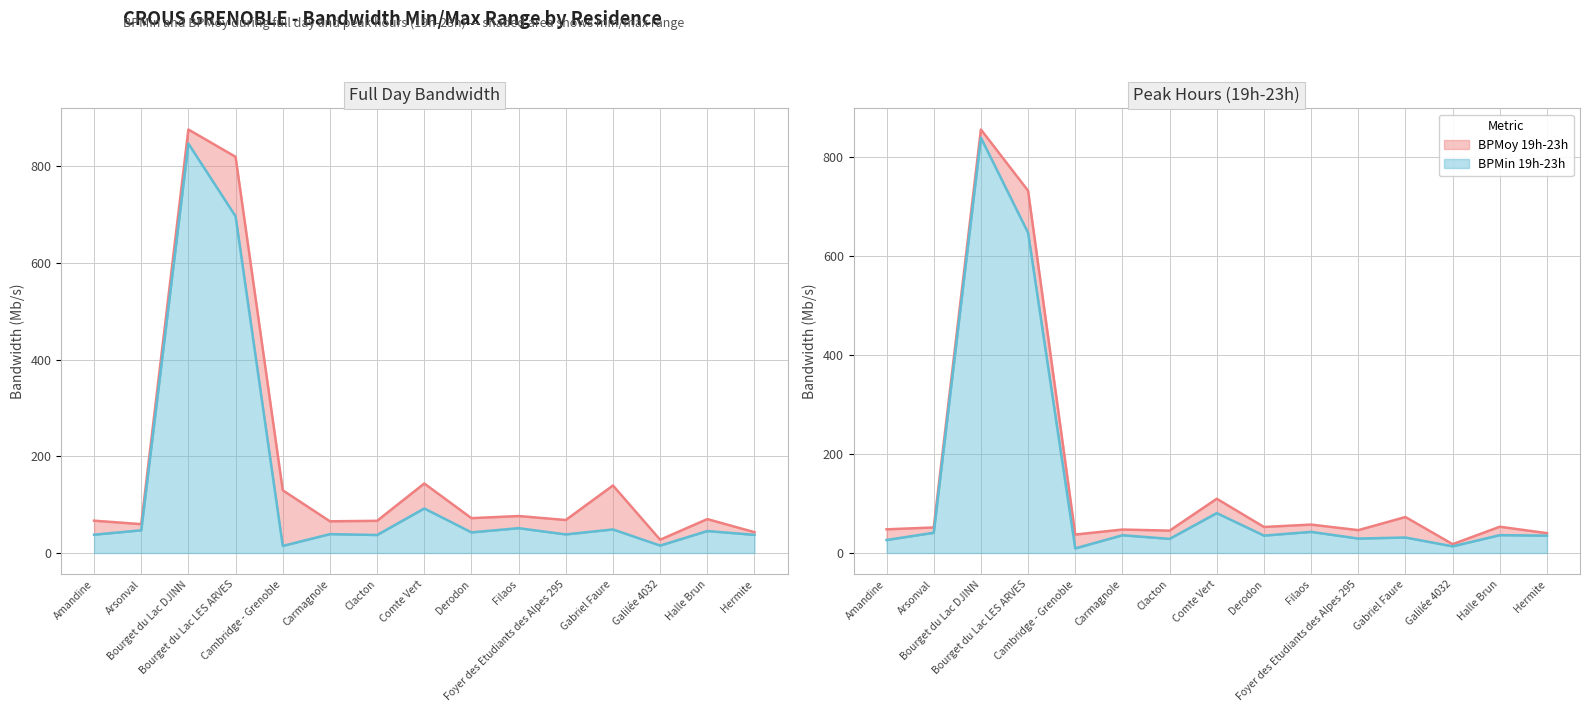

Rank the series at Galilée 4032 from highest to lowest value.

BPMoy (Mb/s), BPMoy 19h-23h (Mb/s), BPMin (Mb/s), BPMin 19h-23h (Mb/s)